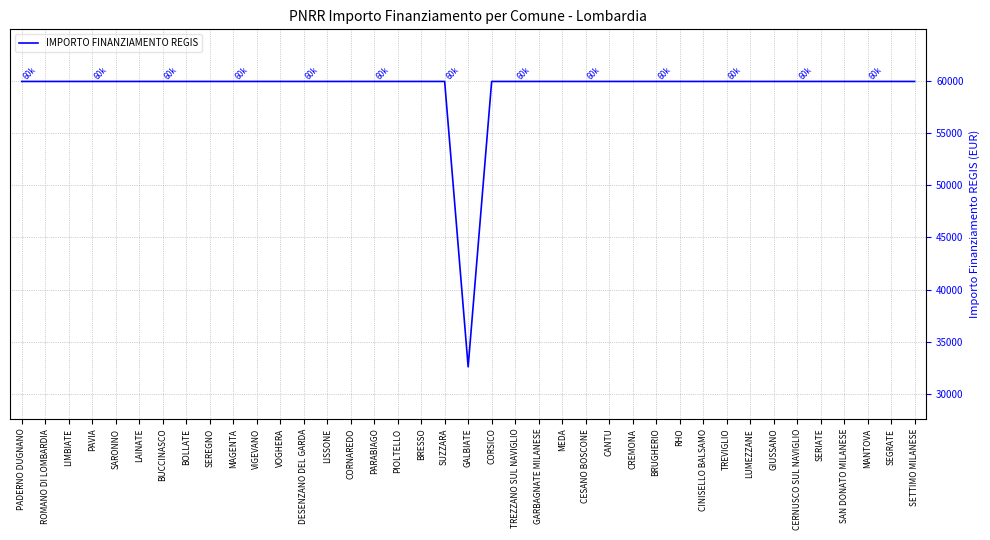

How many lines are shown in the chart?

1